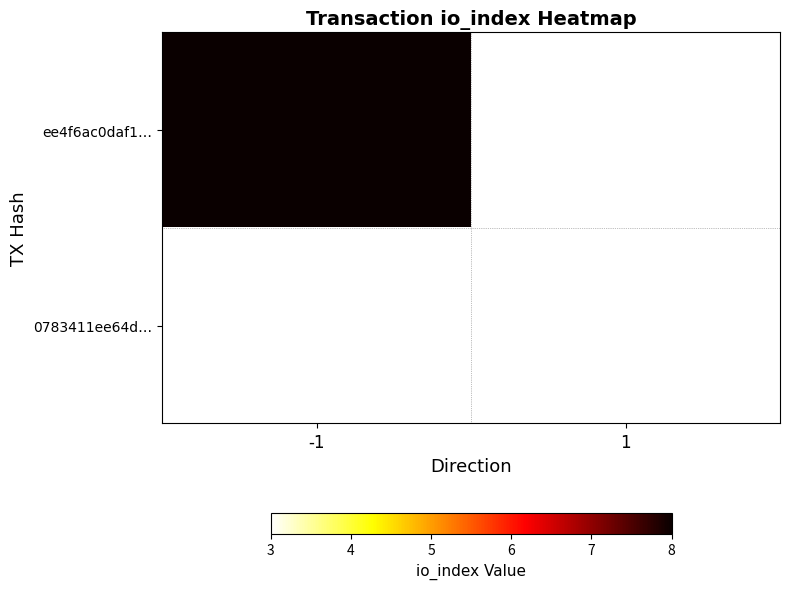

List the series in order of their overall mean, highest first.

ee4f6ac0daf1…, 0783411ee64d…